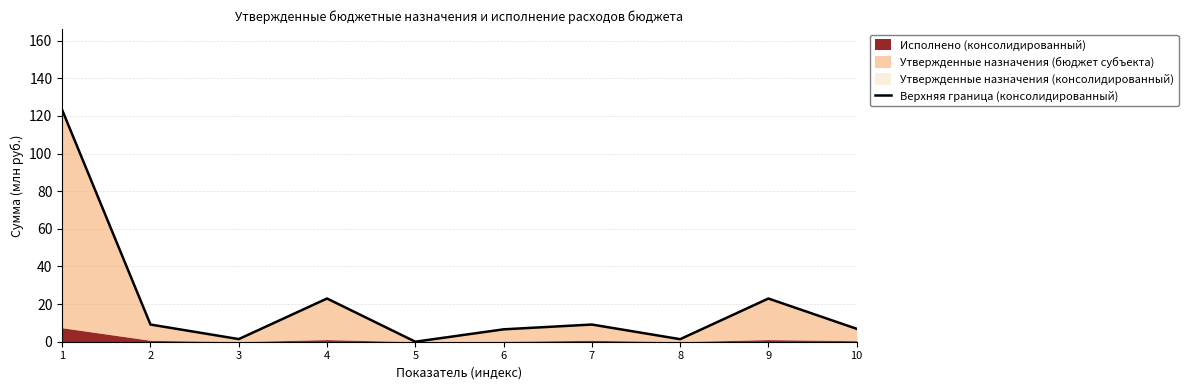

Which label corresponds to the largest value in the chart?

1